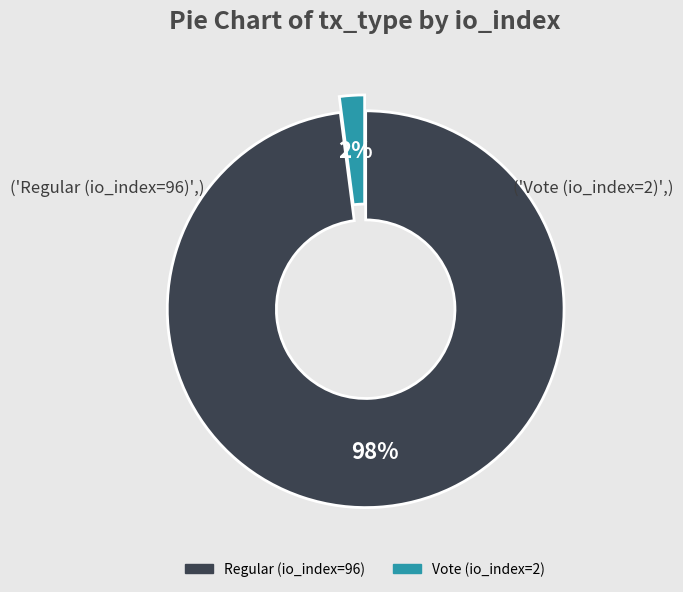

Is Vote (io_index=2) the majority of the pie?

No